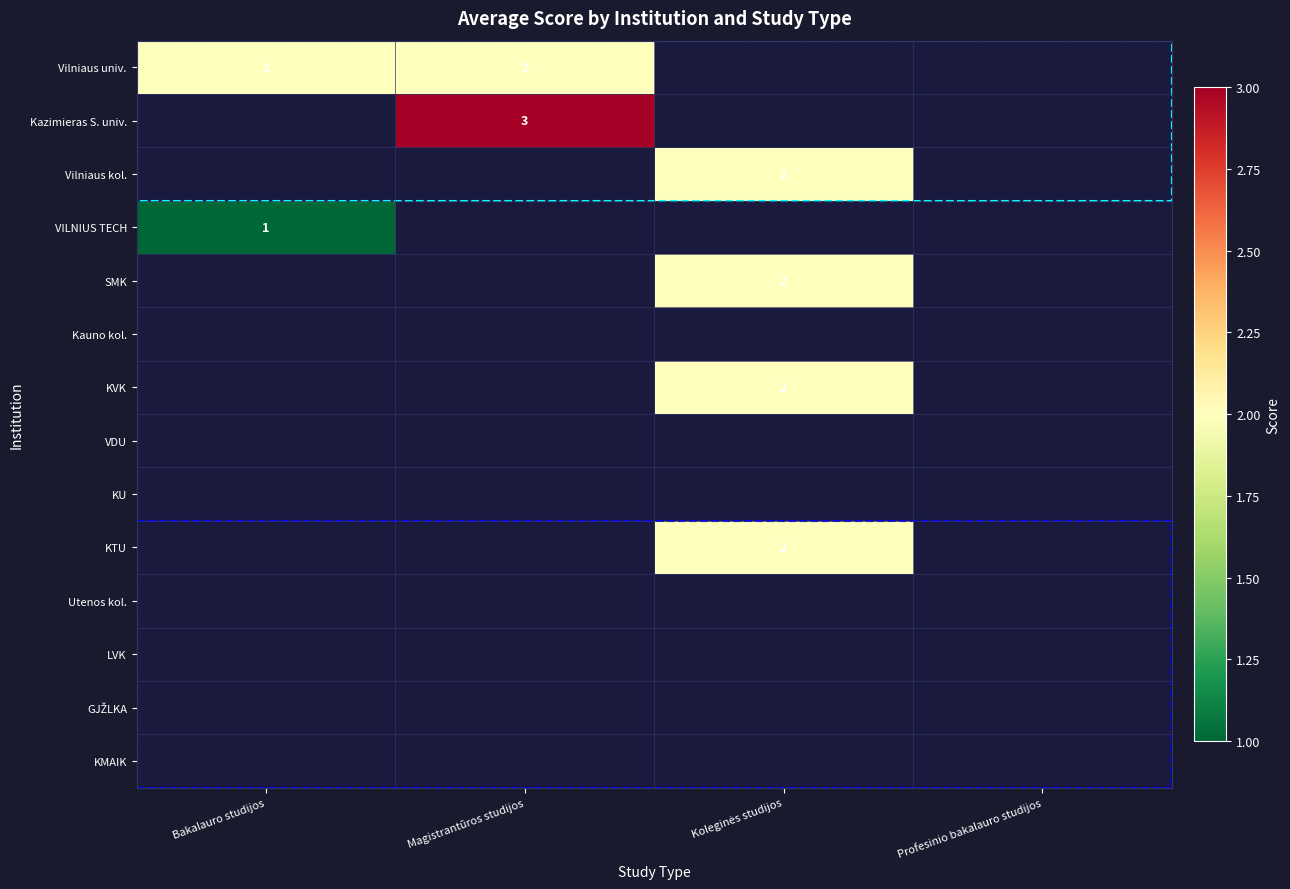

What is the minimum value shown in the chart?

1.0